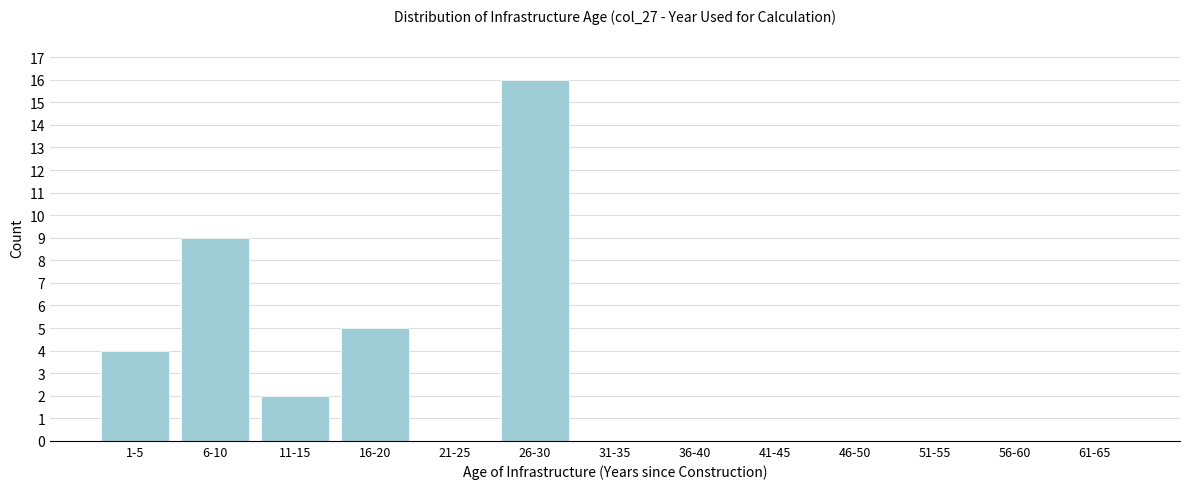

Reading right to left, what are all the values shown in this chart?

61-65=0	56-60=0	51-55=0	46-50=0	41-45=0	36-40=0	31-35=0	26-30=16	21-25=0	16-20=5	11-15=2	6-10=9	1-5=4